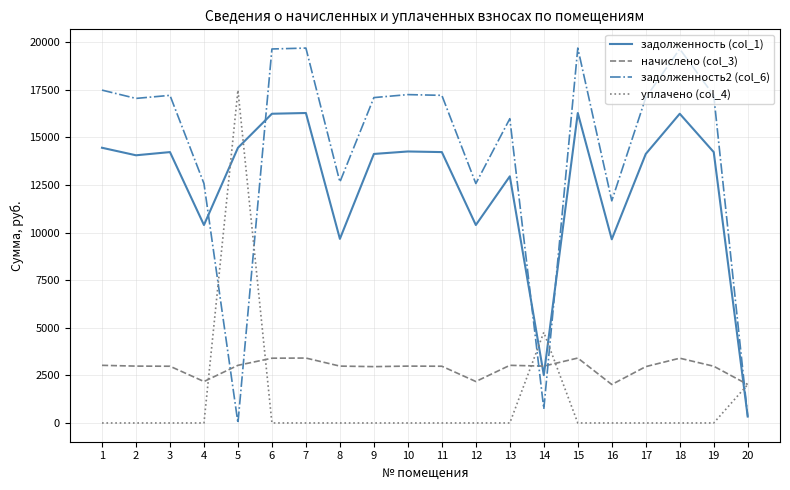

Is this an area chart (filled region under the line)?

No